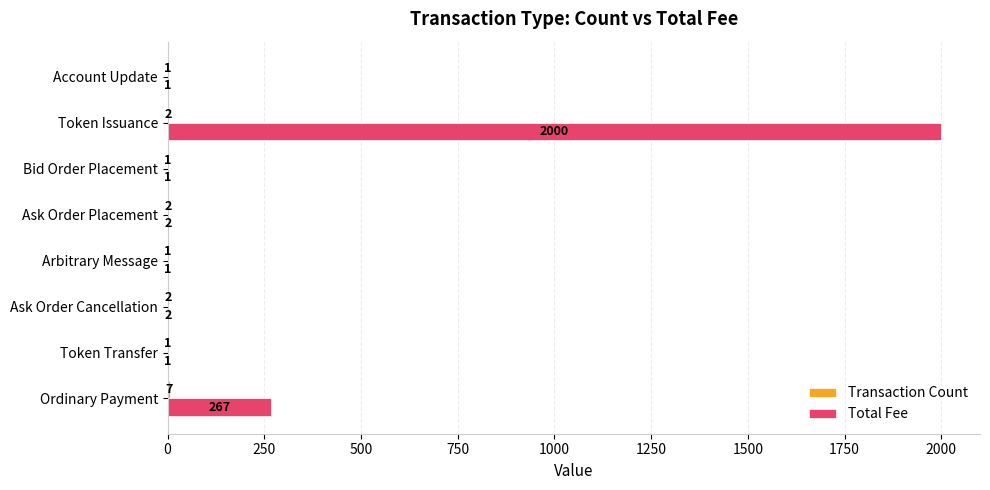

Where is Total Fee nearest to the value 1000?

Ordinary Payment